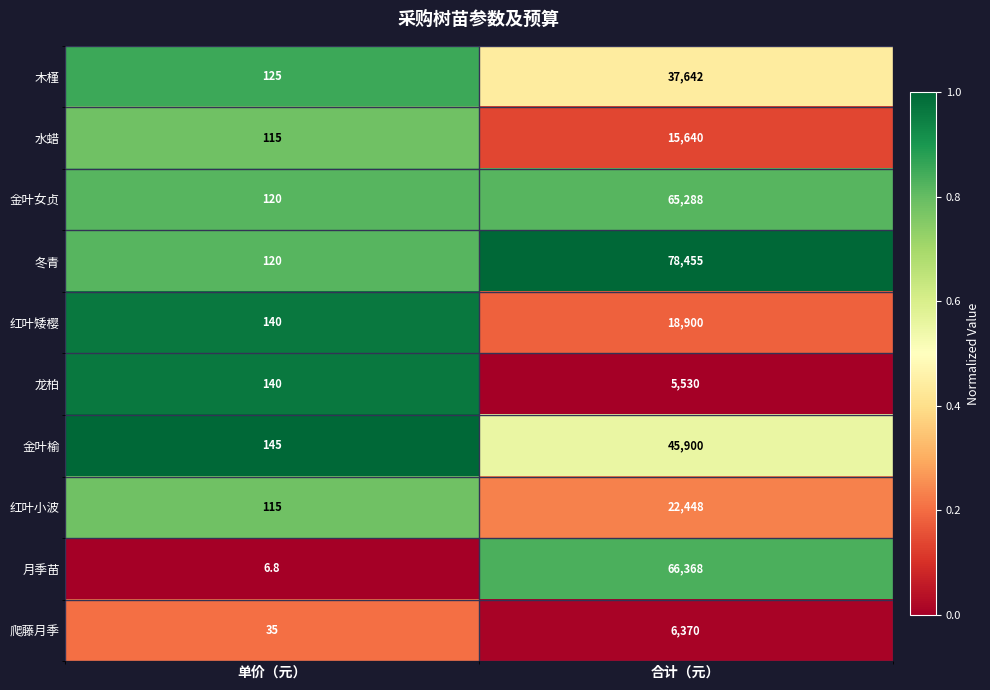

True or false: 金叶女贞 has a value of 181.7 at 单价（元）.

False